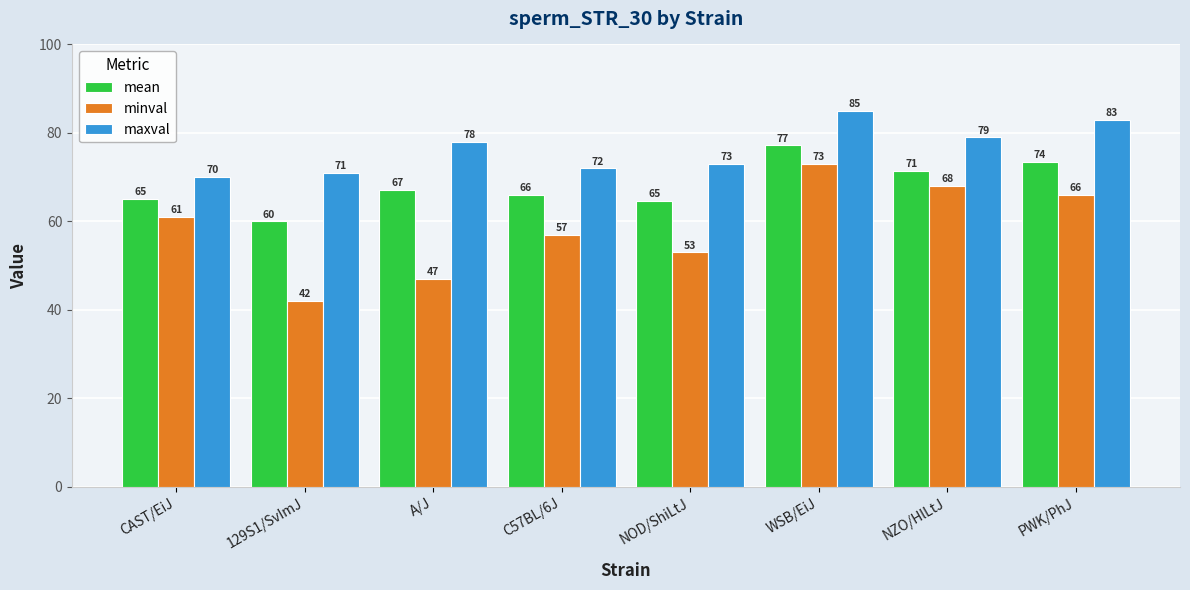

Does the chart contain any negative values?

No